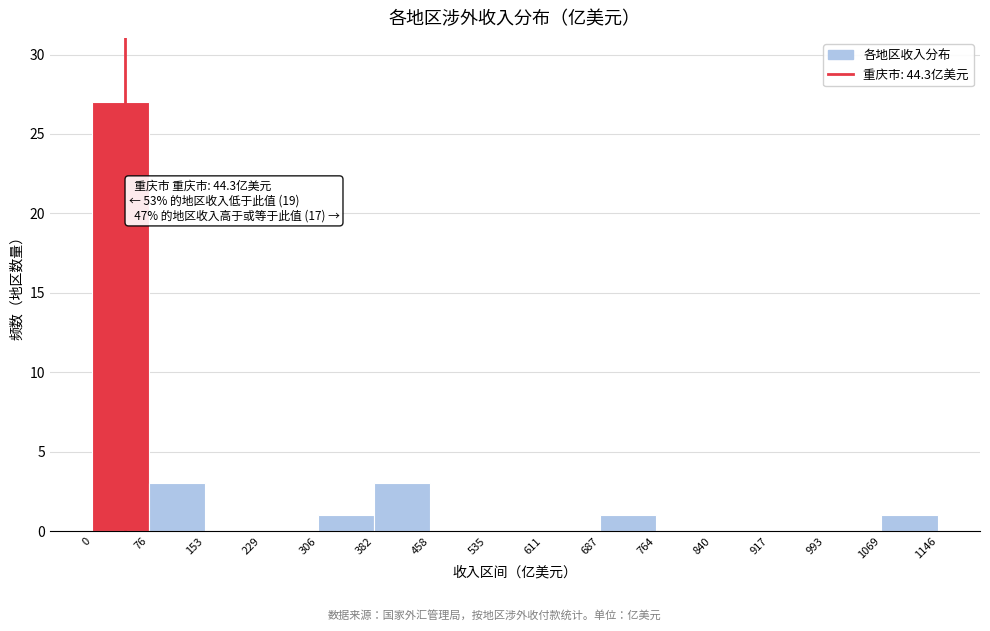

Over which range of the x-axis is the bar tallest?

0 to 76